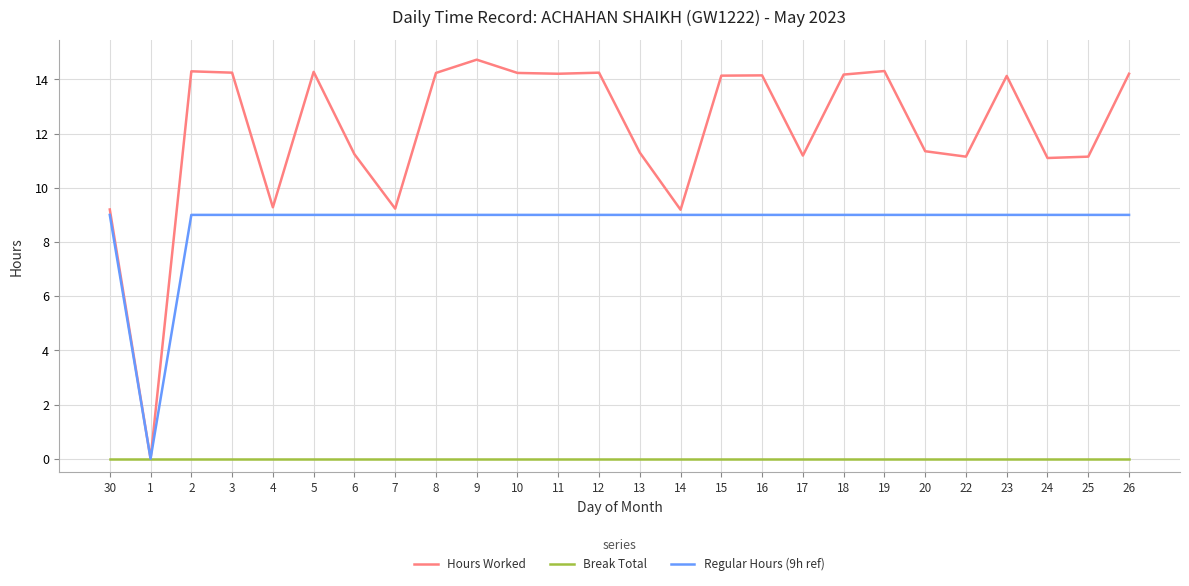

At 20, list the series in order from largest to smallest.

Hours Worked, Regular Hours (9h ref), Break Total